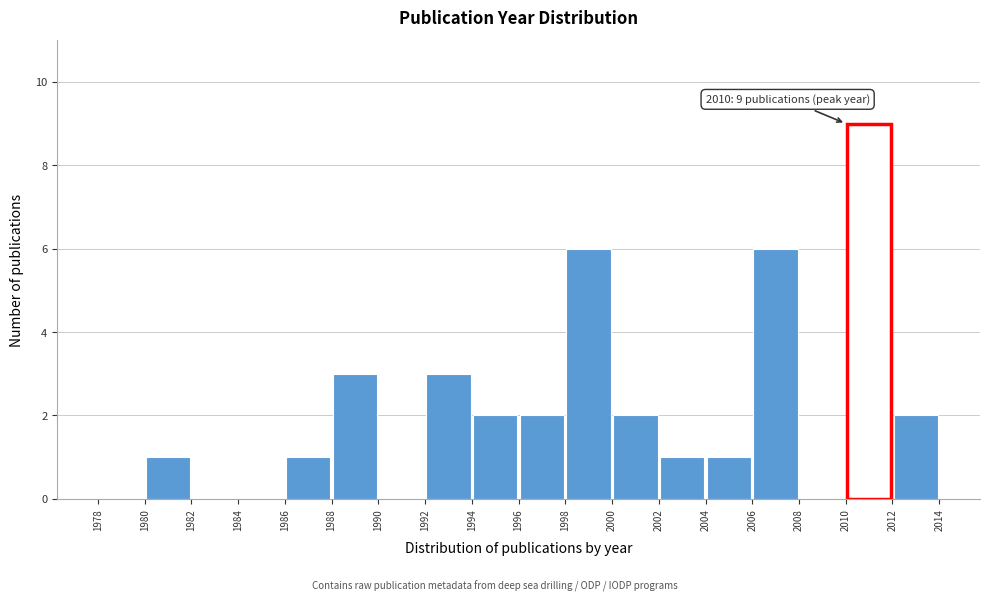

Which range on the x-axis has the tallest bar?

2010 to 2012